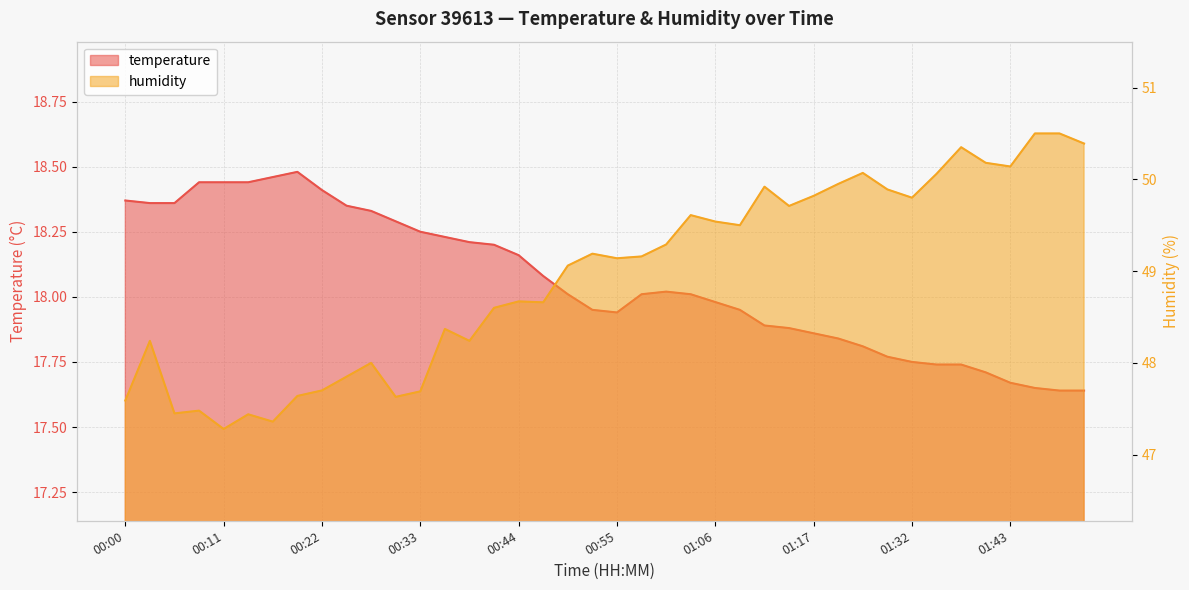

List the labels in order of temperature value, largest first.

00:20, 00:17, 00:09, 00:11, 00:14, 00:22, 00:00, 00:03, 00:06, 00:25, 00:28, 00:30, 00:33, 00:36, 00:39, 00:41, 00:44, 00:47, 01:01, 00:50, 00:58, 01:03, 01:06, 00:52, 01:09, 00:55, 01:12, 01:14, 01:17, 01:20, 01:27, 01:29, 01:32, 01:35, 01:38, 01:40, 01:43, 01:46, 01:49, 01:51